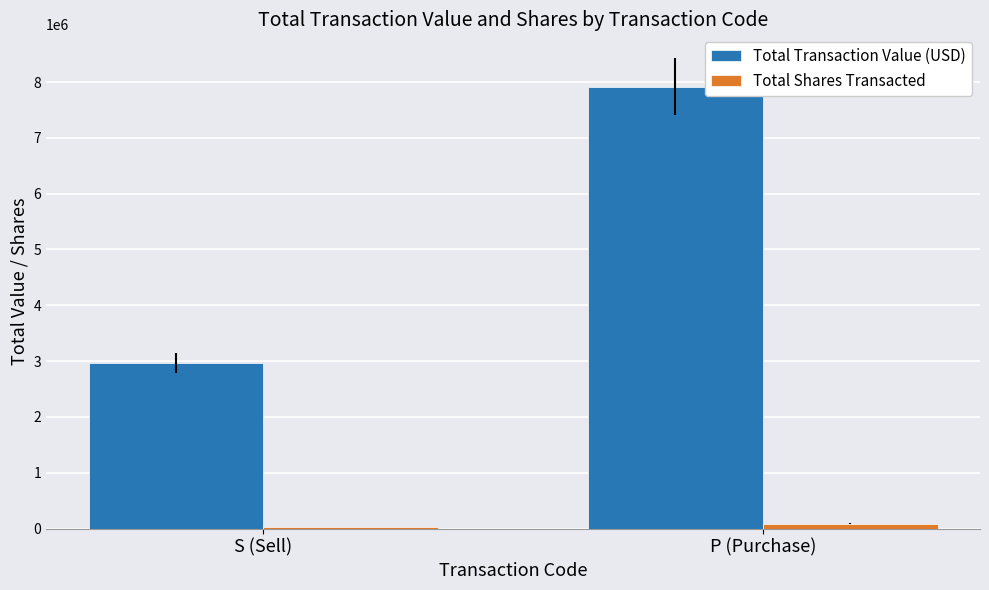

What is the total value across all series at S (Sell)?

2994405